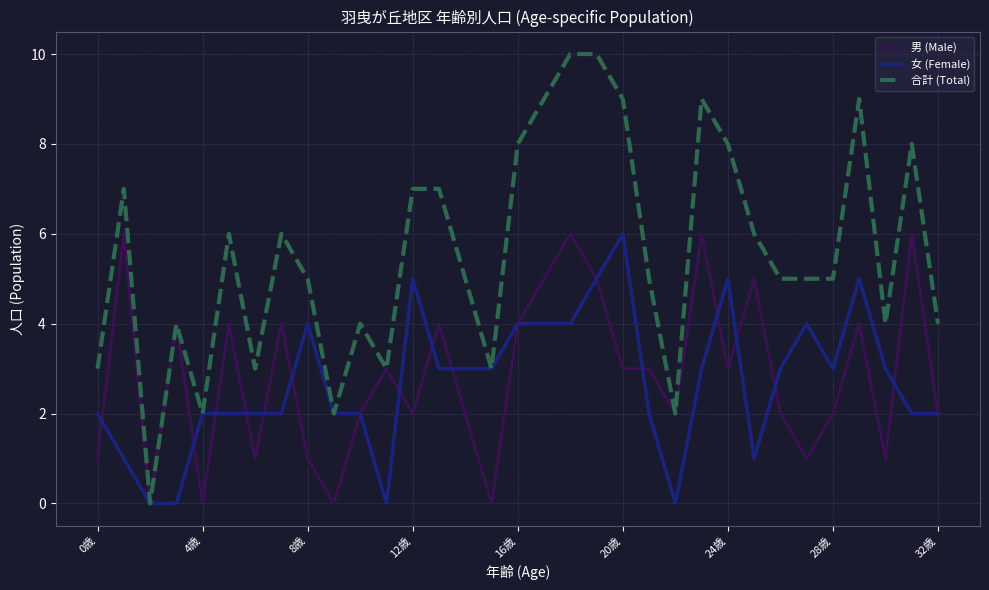

Which series has the largest total across all categories?

合計 (Total)